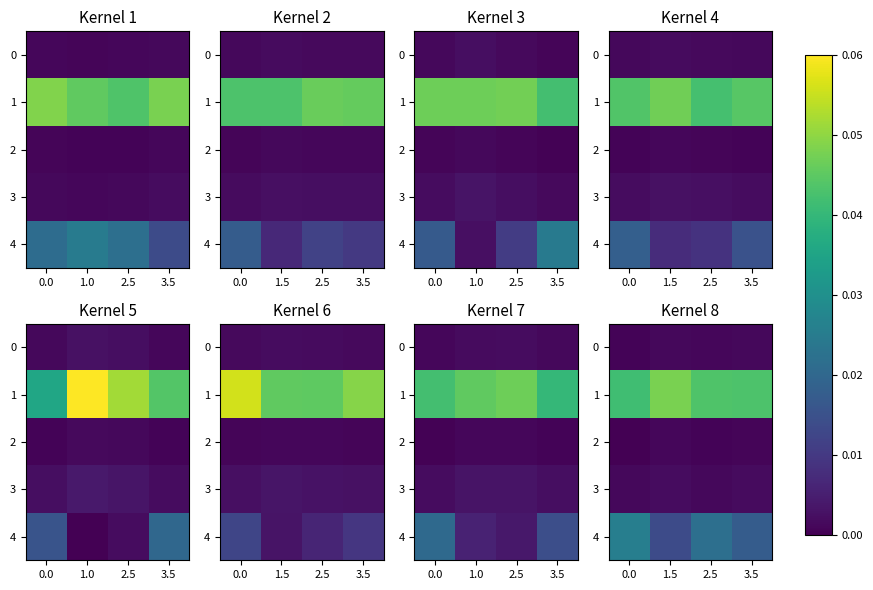

Which category has the highest value in the row_2 series?

1.0